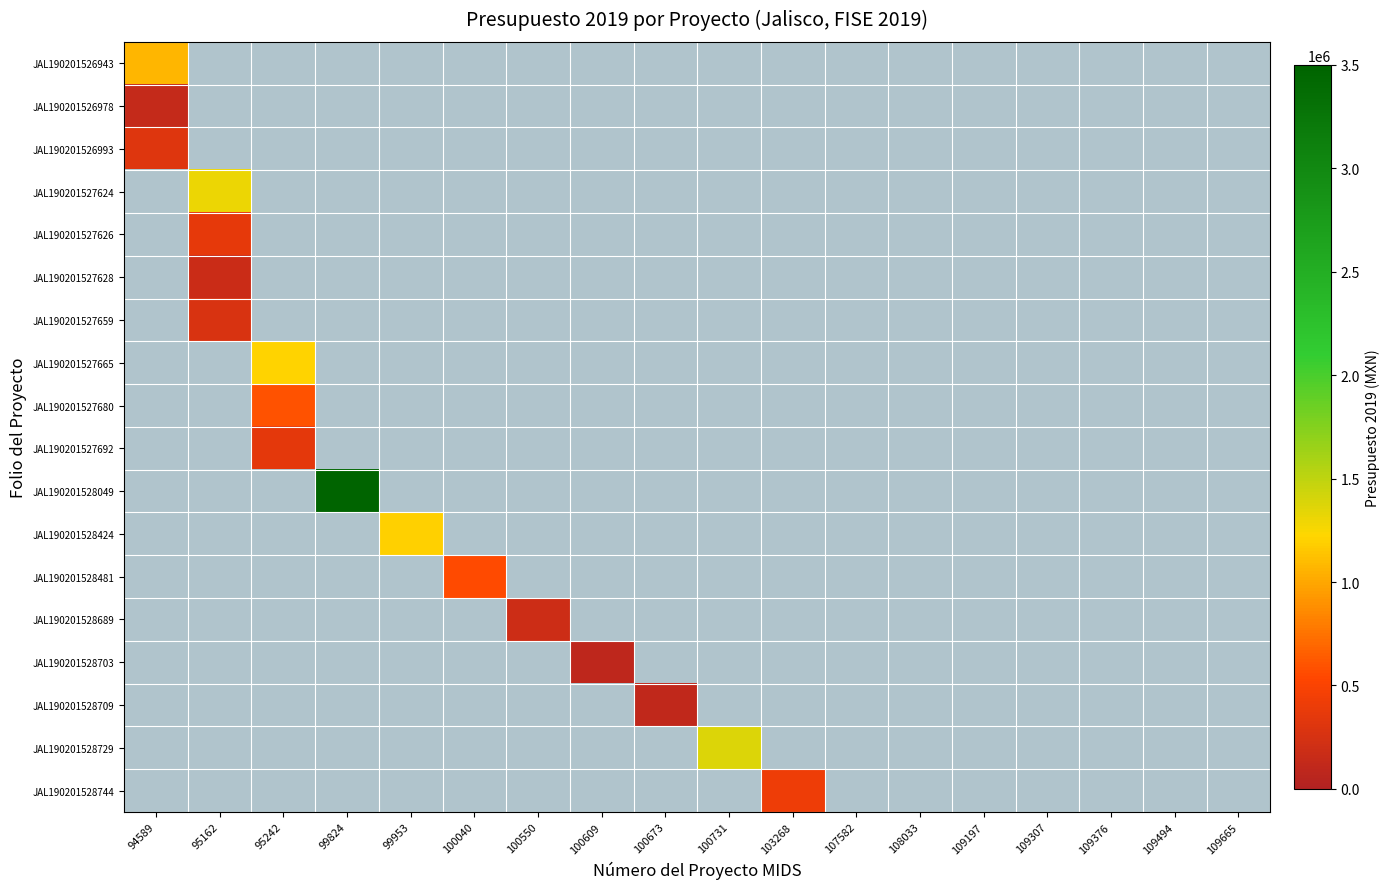

Which series has the largest total across all categories?

JAL190201528049